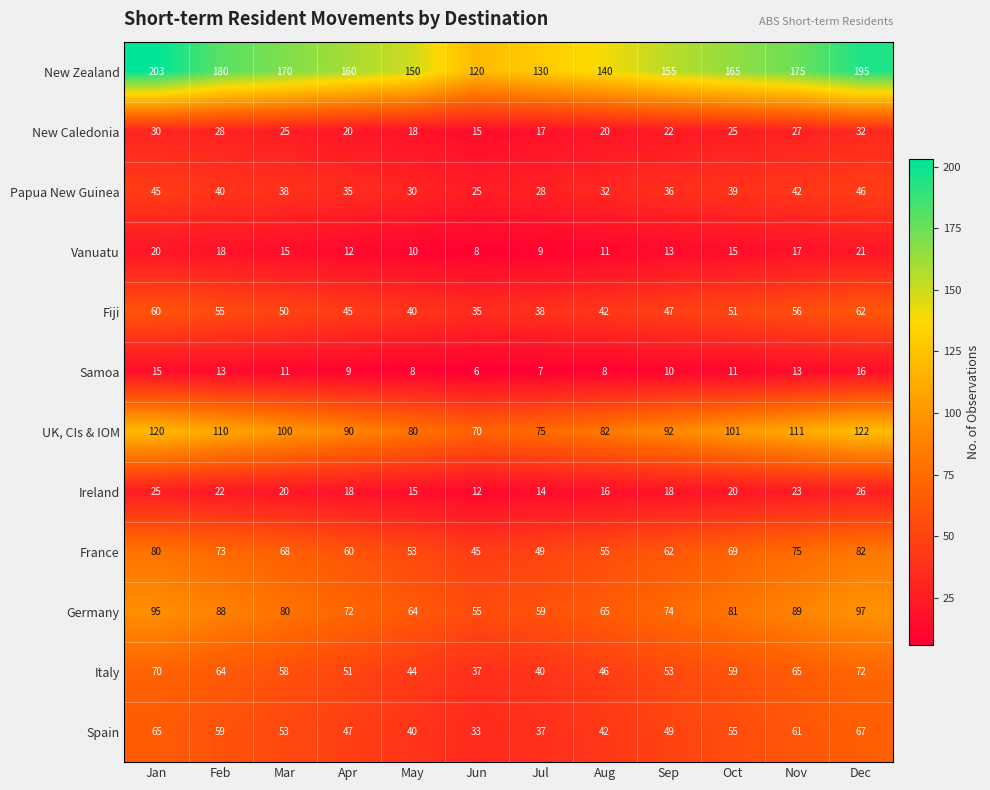

True or false: New Caledonia has a value of 22 at Sep.

True